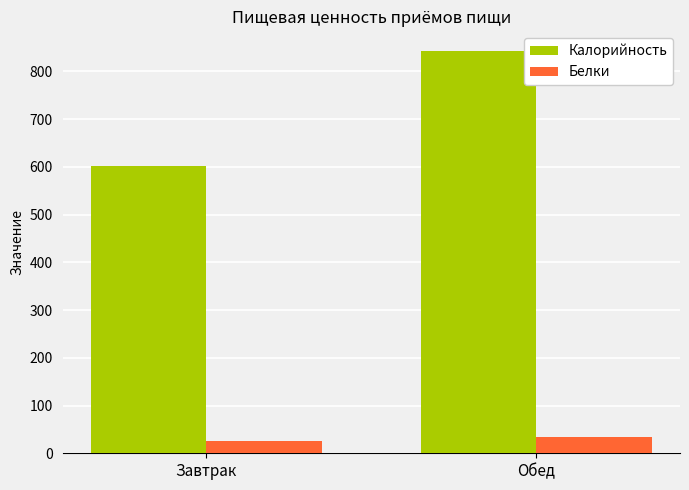

How many groups of bars are there?

2